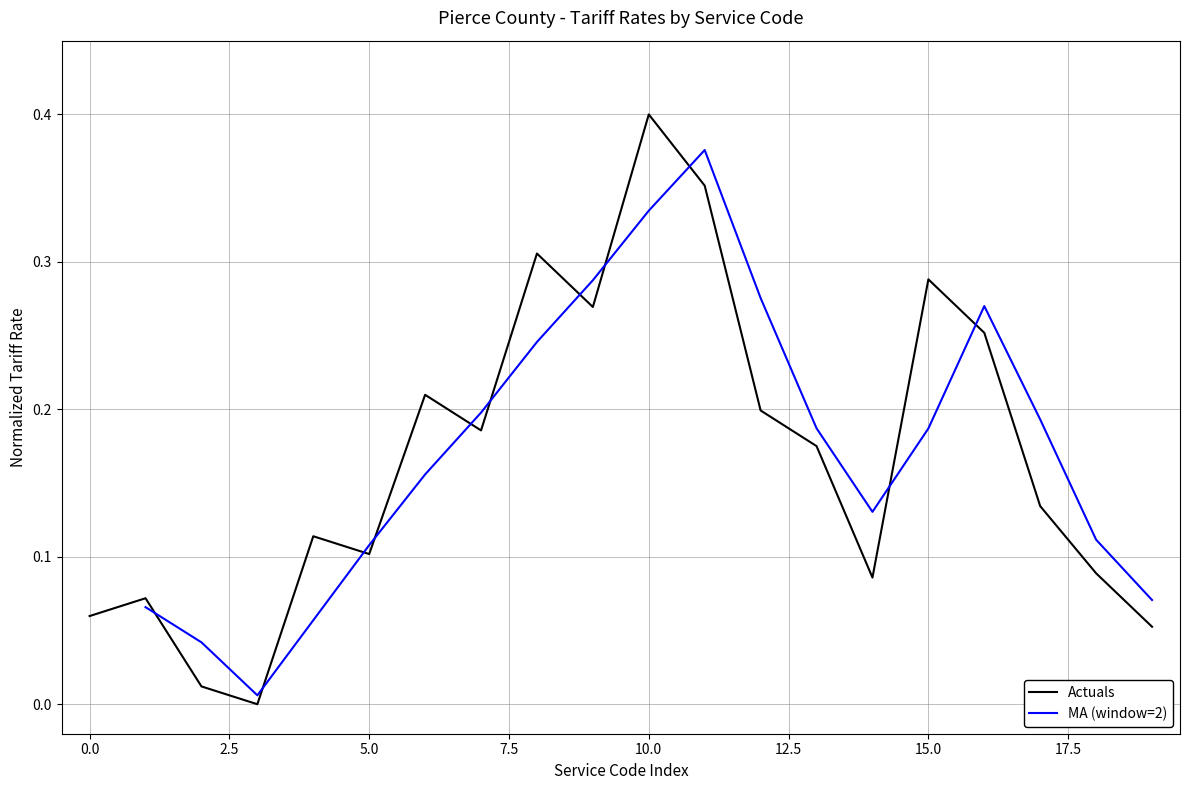

Which category has the highest value in the Actuals series?

10.0